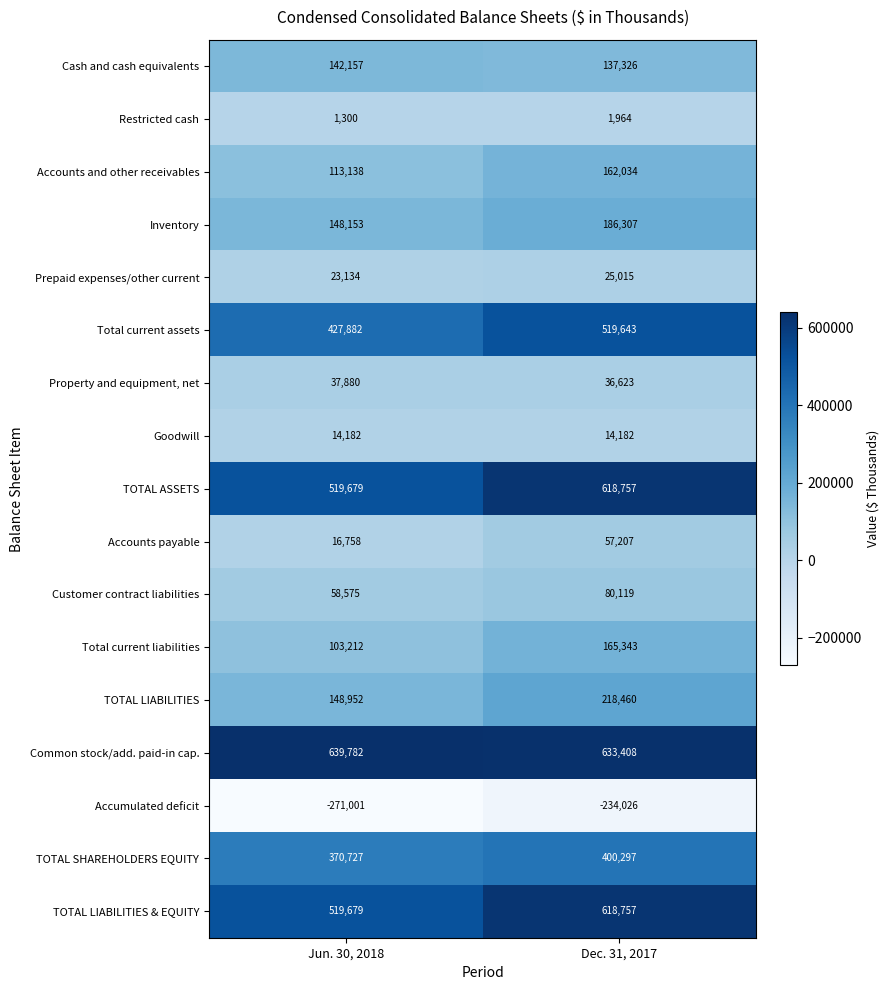

Which series has the largest total across all categories?

Common stock/add. paid-in cap.